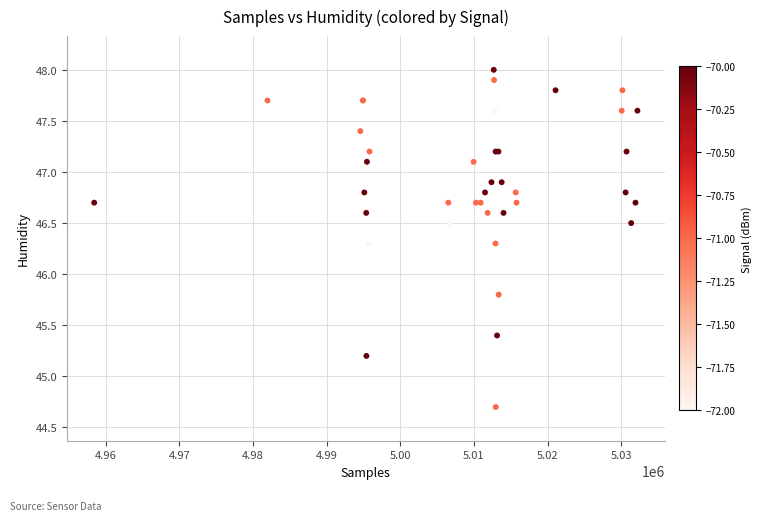

What Y value in the scatter plot is closest to 46?

45.8